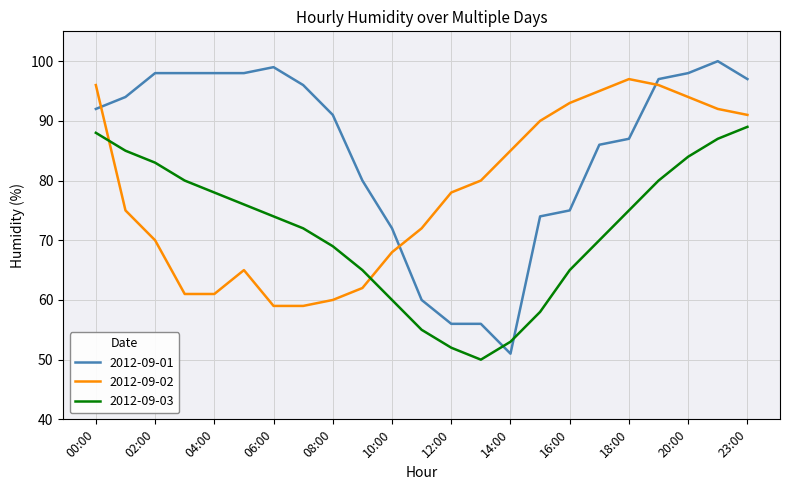

Which series has the widest spread of values?

2012-09-01